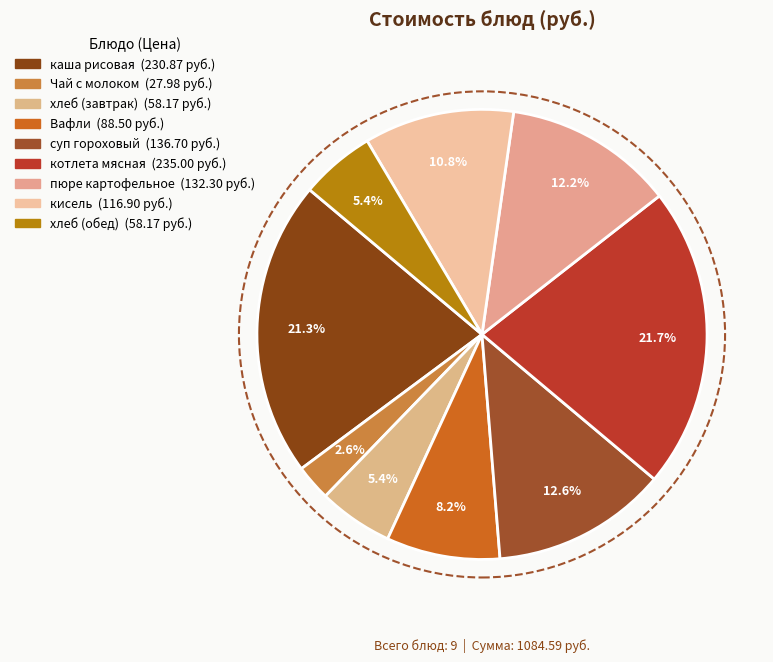

What is the smallest slice in the pie chart?

Чай с молоком